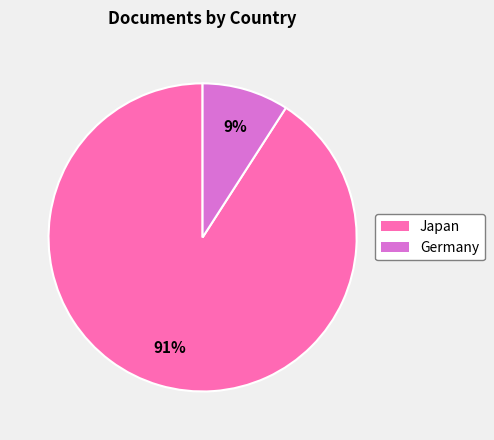

Do Japan and Germany together represent more than half of the pie?

Yes